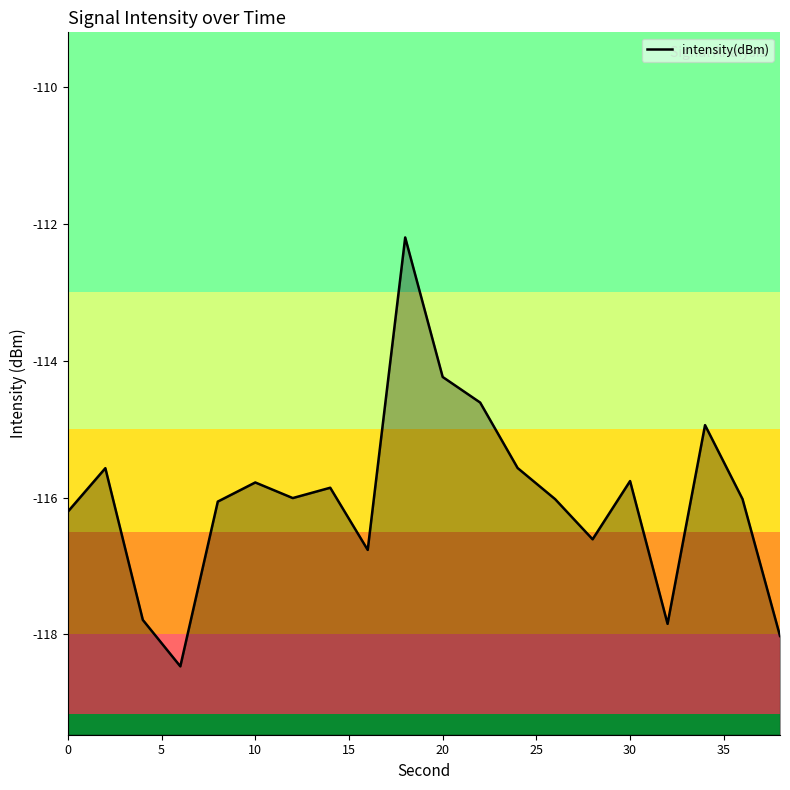

How many values are below -116?

11